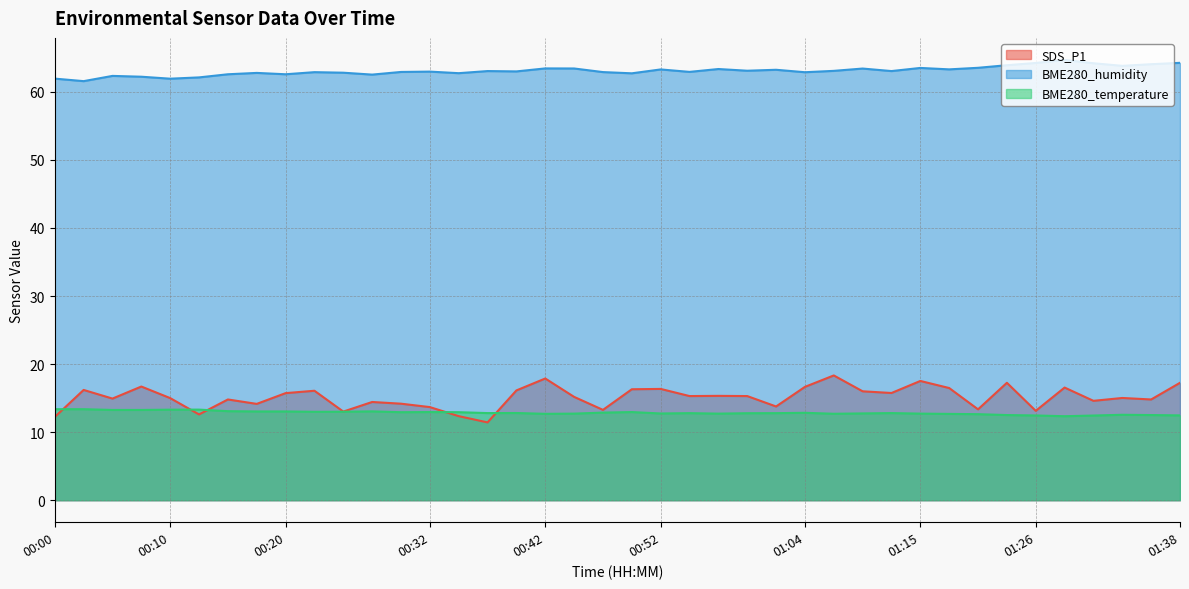

What is the maximum value for BME280_temperature?

13.4